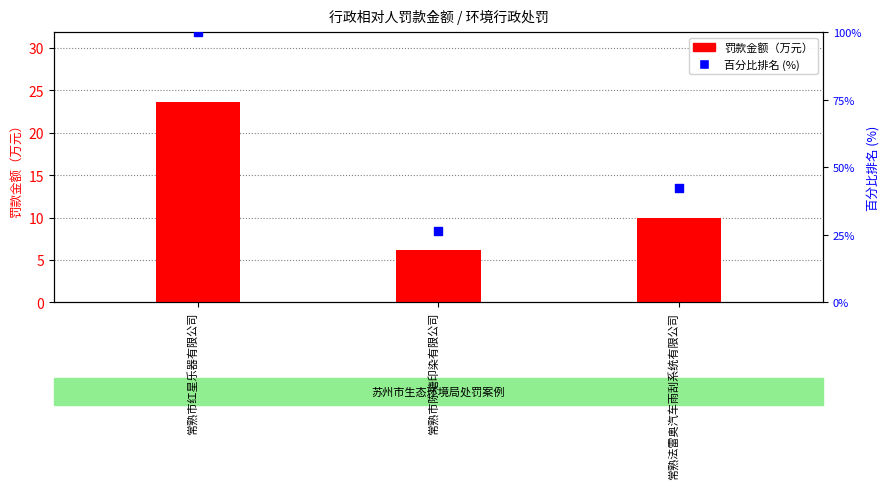

At which category is the sum across all series the highest?

常熟市红星乐器有限公司